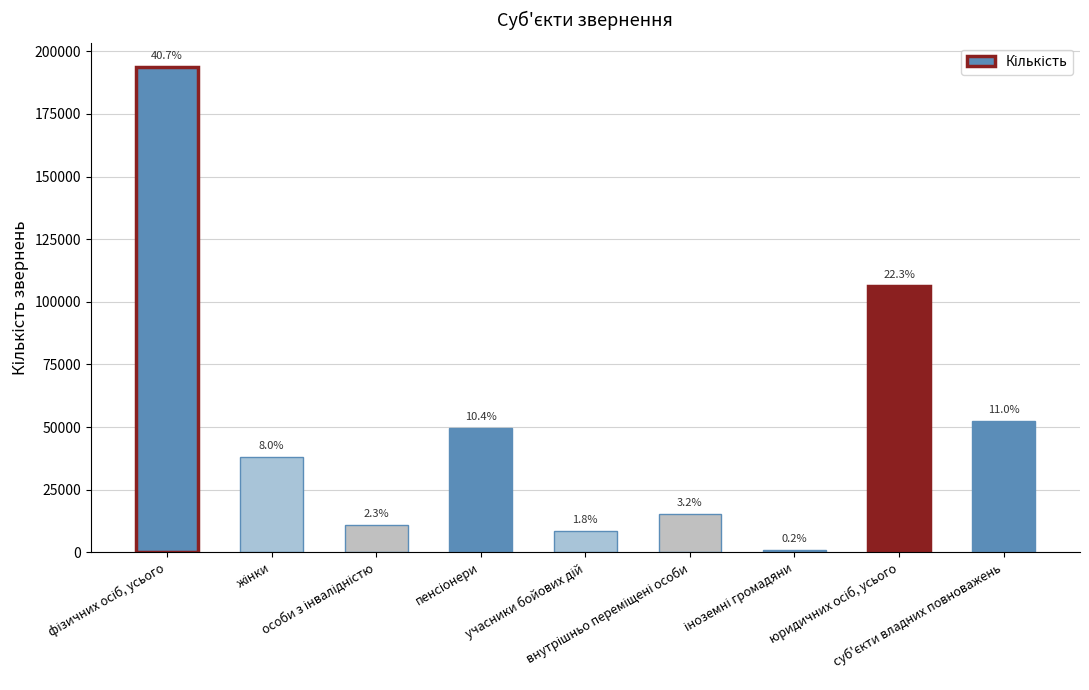

The value at юридичних осіб, усього is 157235. True or false?

False